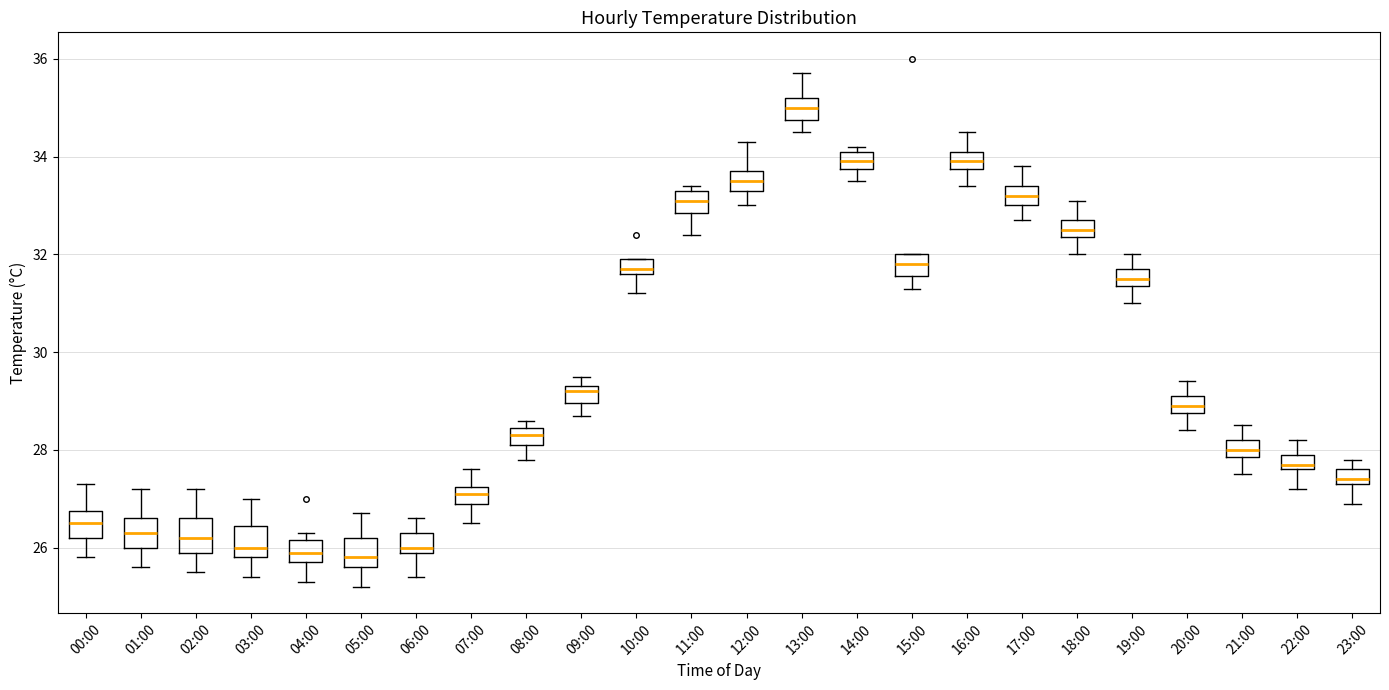

Where is the lower edge of the box for 04:00 on the y-axis? The values are not printed on the chart, so give them approximately, as read against the axis.

25.8